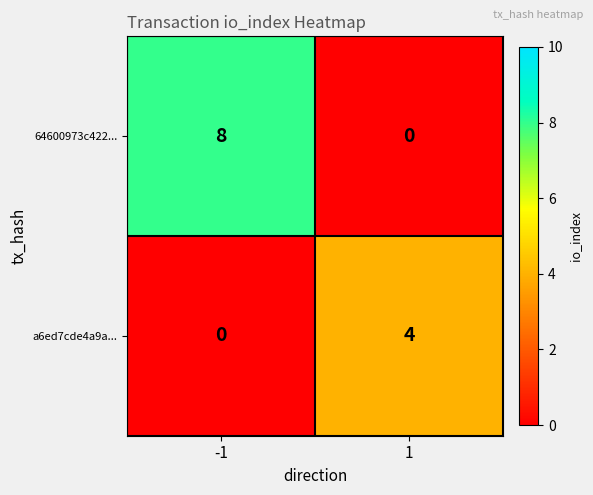

True or false: 64600973c422... has a value of 8 at -1.

True